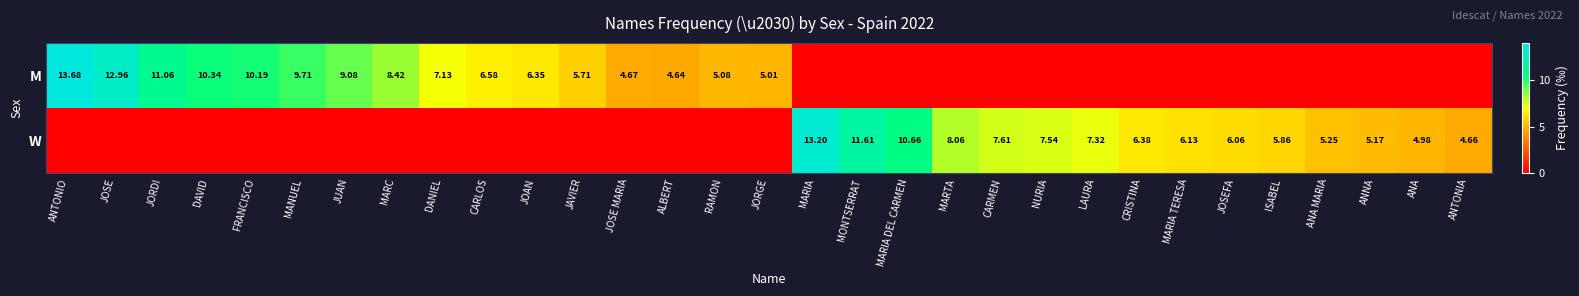

How many data points in M are above 4?

16